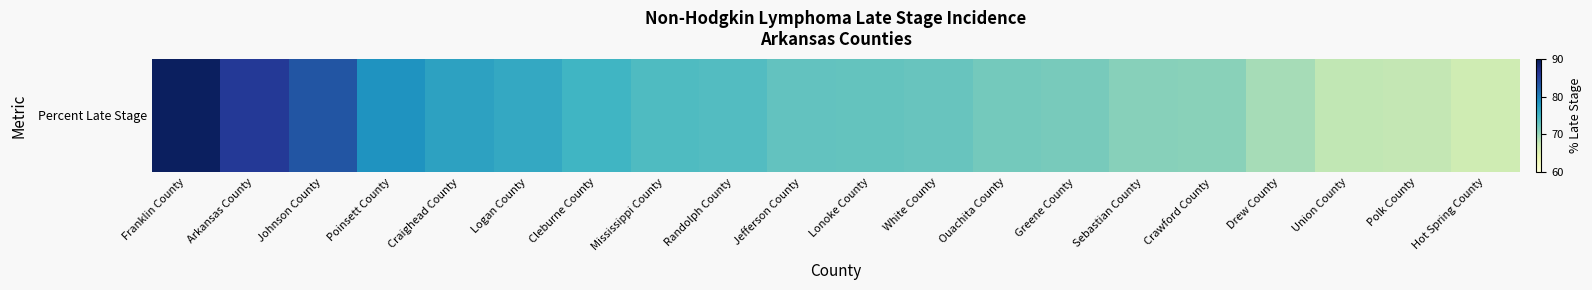

List the labels in order of value, largest first.

Franklin County, Arkansas County, Johnson County, Poinsett County, Craighead County, Logan County, Cleburne County, Mississippi County, Randolph County, Jefferson County, Lonoke County, White County, Ouachita County, Greene County, Sebastian County, Crawford County, Drew County, Union County, Polk County, Hot Spring County